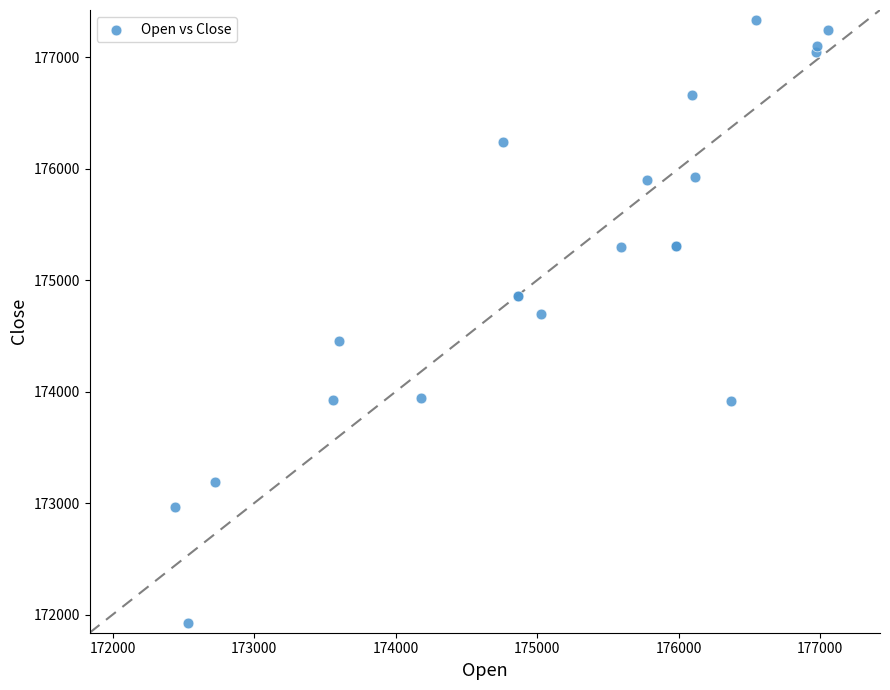

What Y value in the scatter plot is closest to 174628?

174696